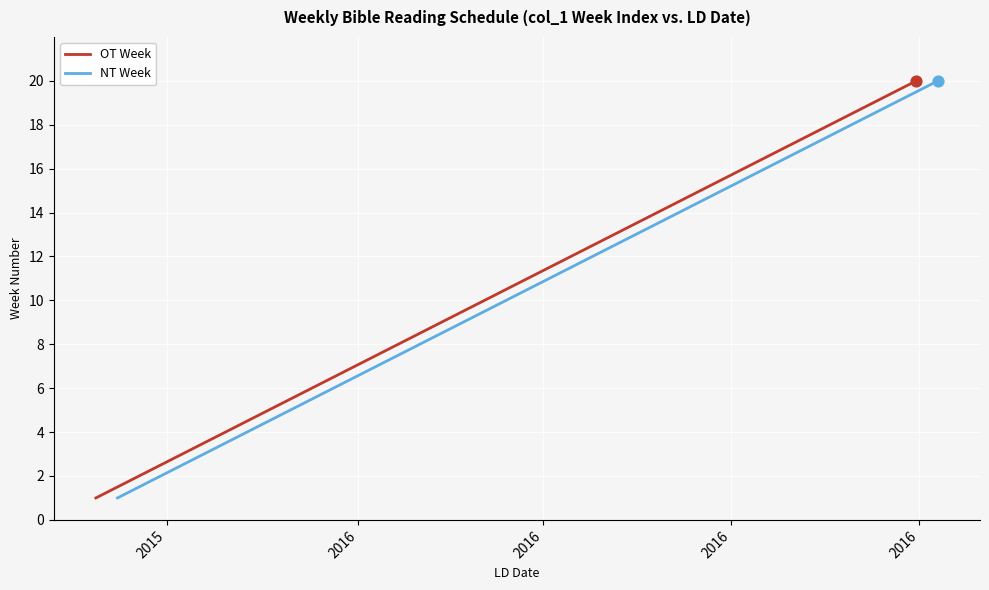

Which series reaches the minimum Y coordinate?

OT Week